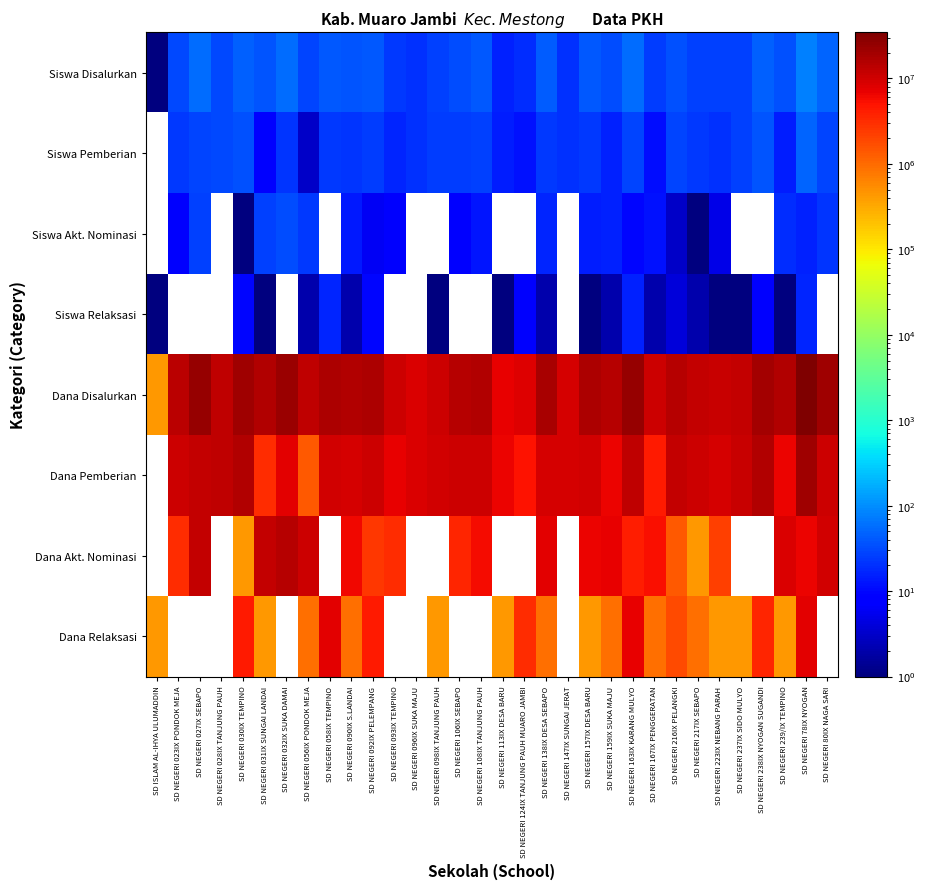

What is the difference between the maximum and minimum values in the Dana Disalurkan series?

34200000.0